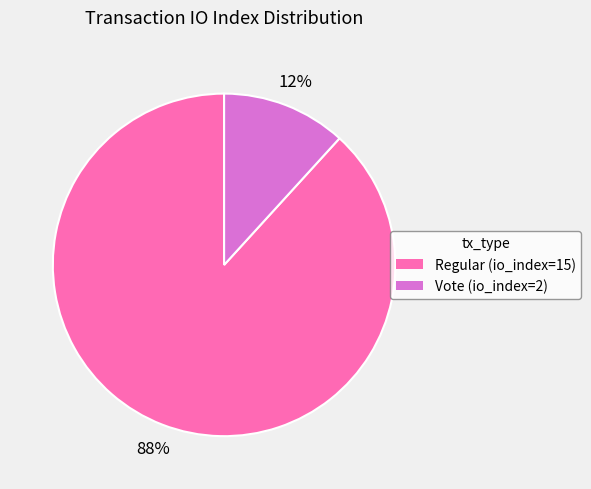

To the nearest percent, what is the difference between the Vote (io_index=2) and Regular (io_index=15) slice percentages?

76%